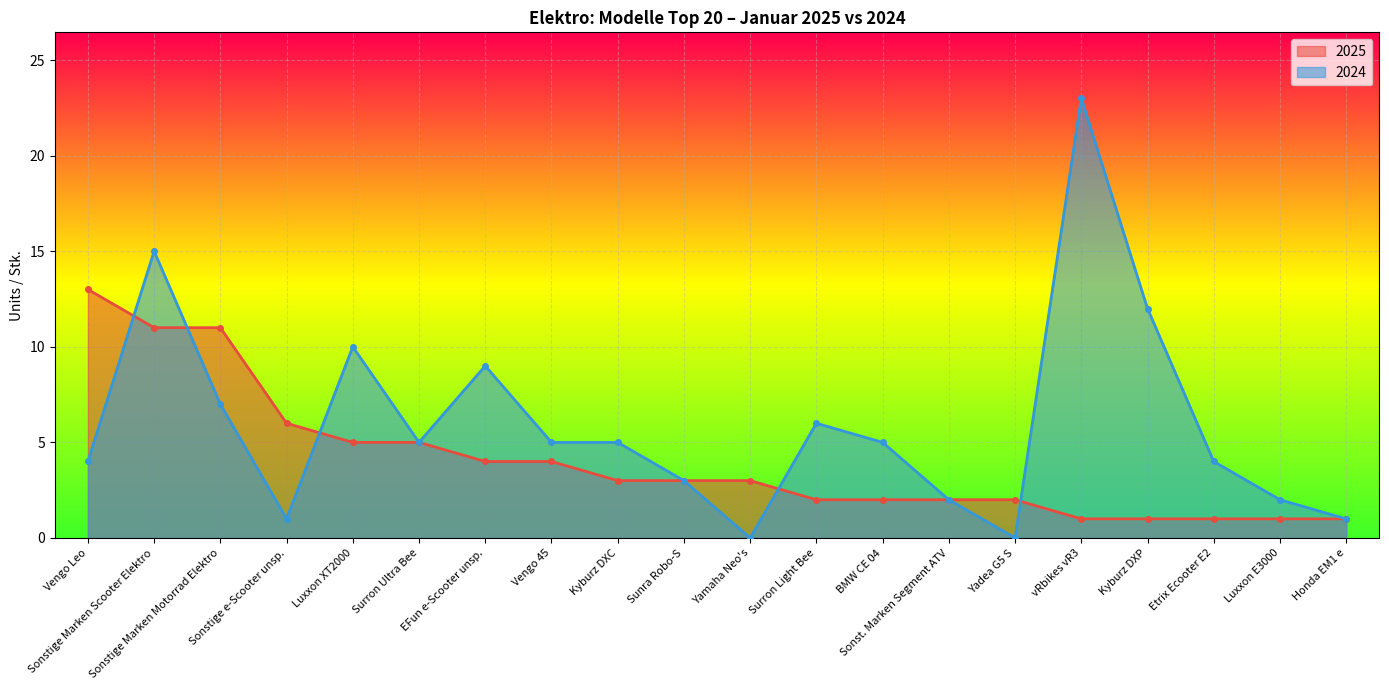

Between Surron Light Bee and Sonstige e-Scooter unsp., which is larger?

Sonstige e-Scooter unsp.